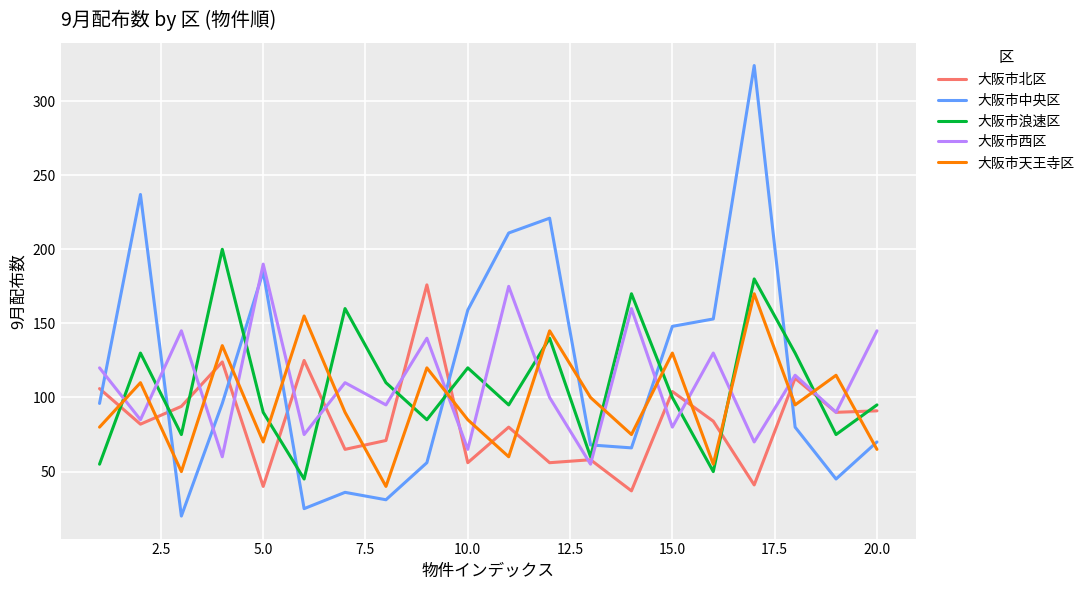

Which series has the largest range (max minus min)?

大阪市中央区